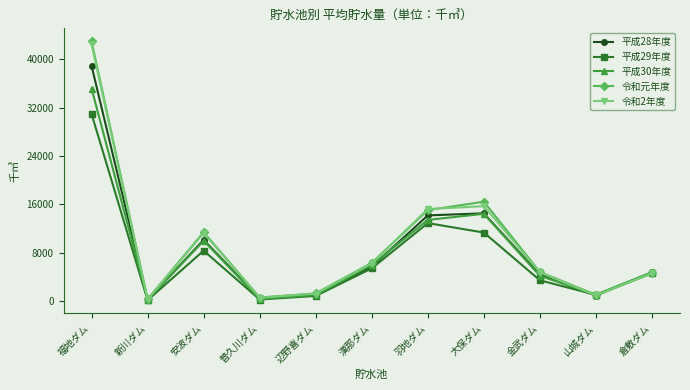

Is it true that 平成28年度 equals 15864 at 安波ダム?

False